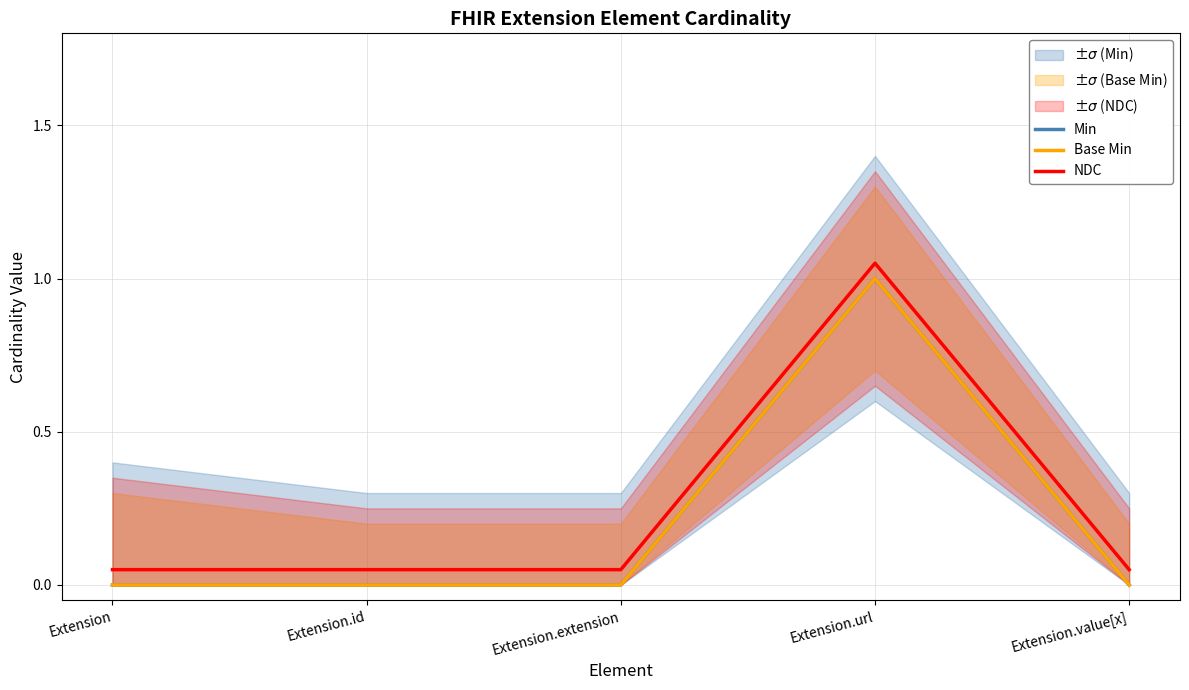

At which label does Min reach its peak?

Extension.url